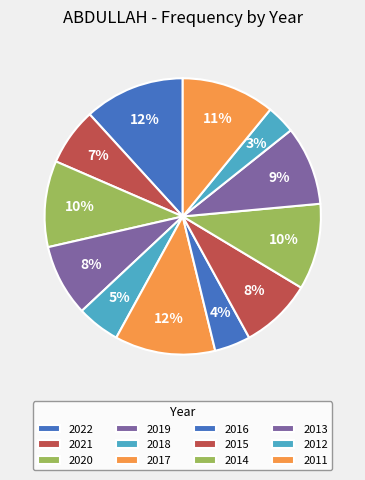

How many slices are in this pie chart?

12